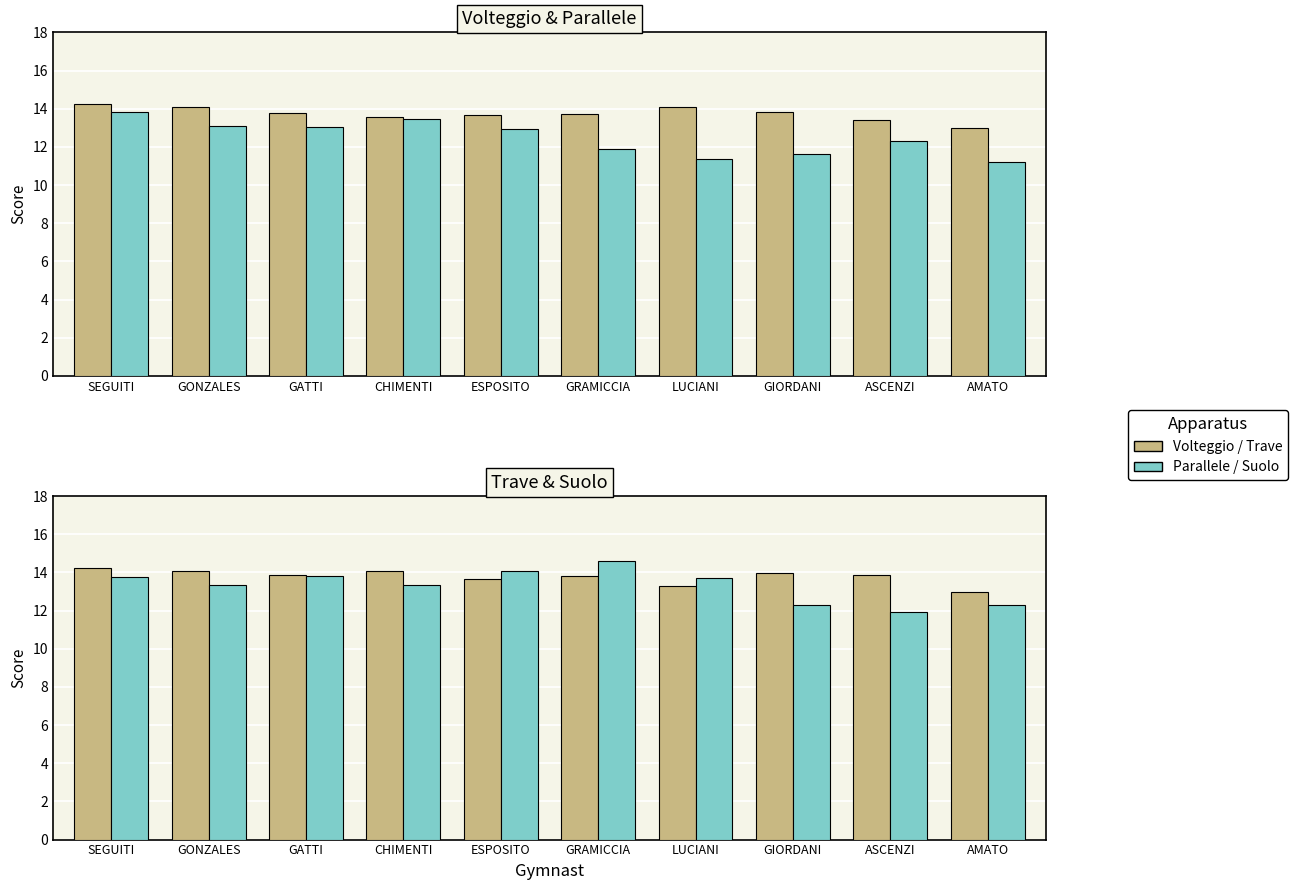

The Volteggio series shows 7.6 at LUCIANI. True or false?

False